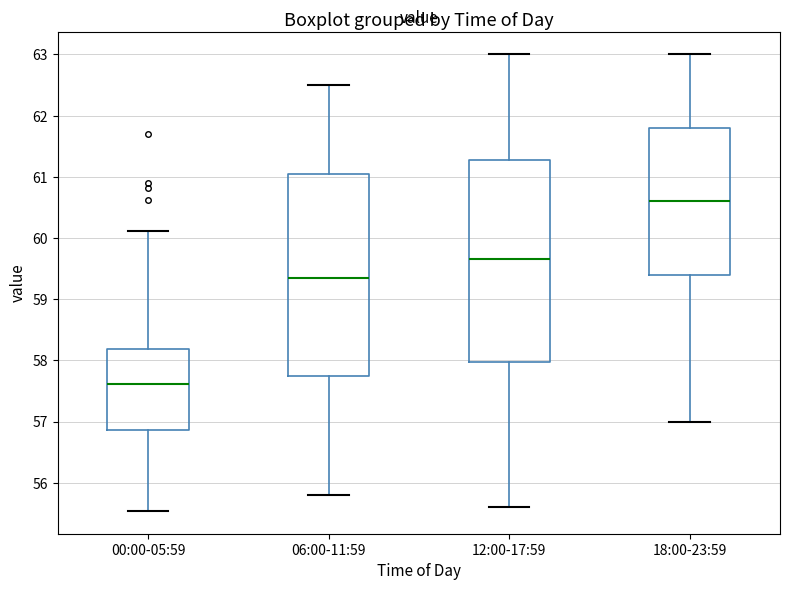

Which box has the highest median line?

18:00-23:59